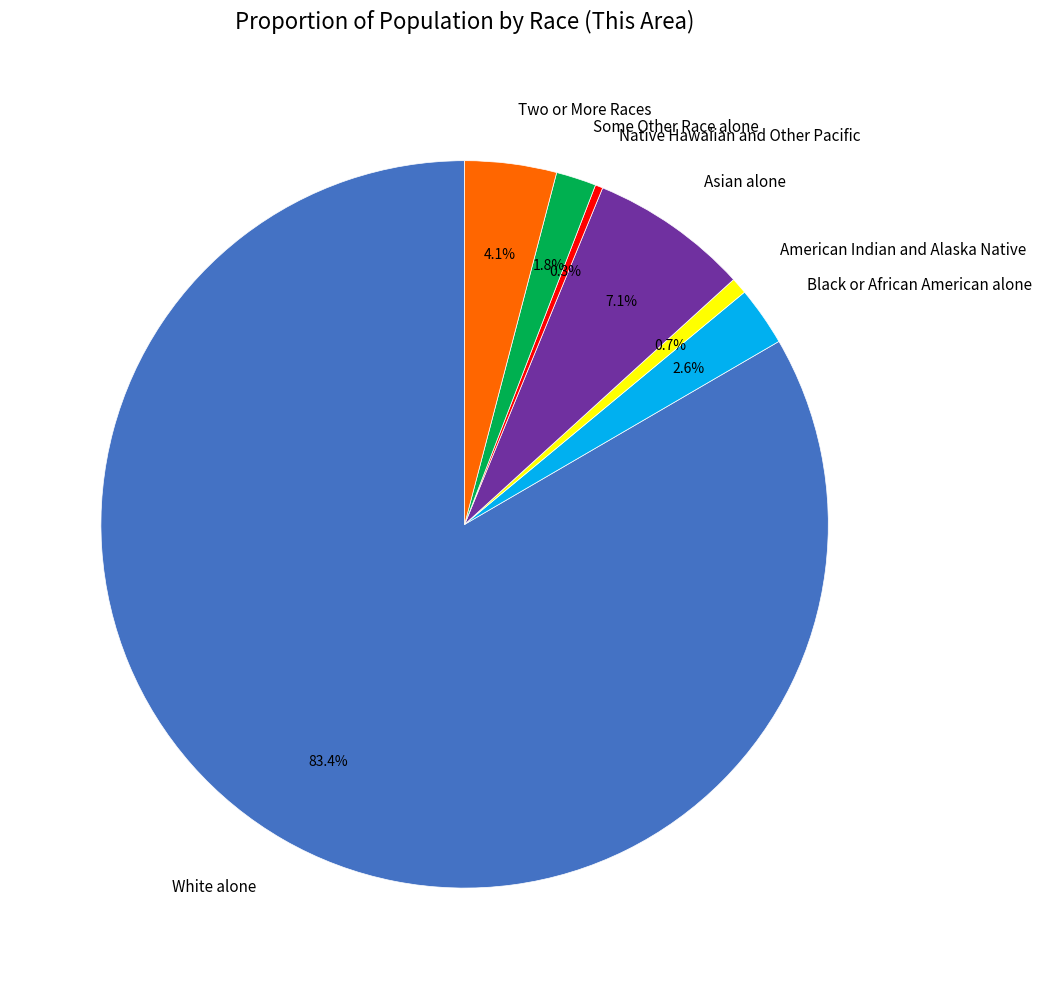

Which has a higher value, Some Other Race alone or Asian alone?

Asian alone